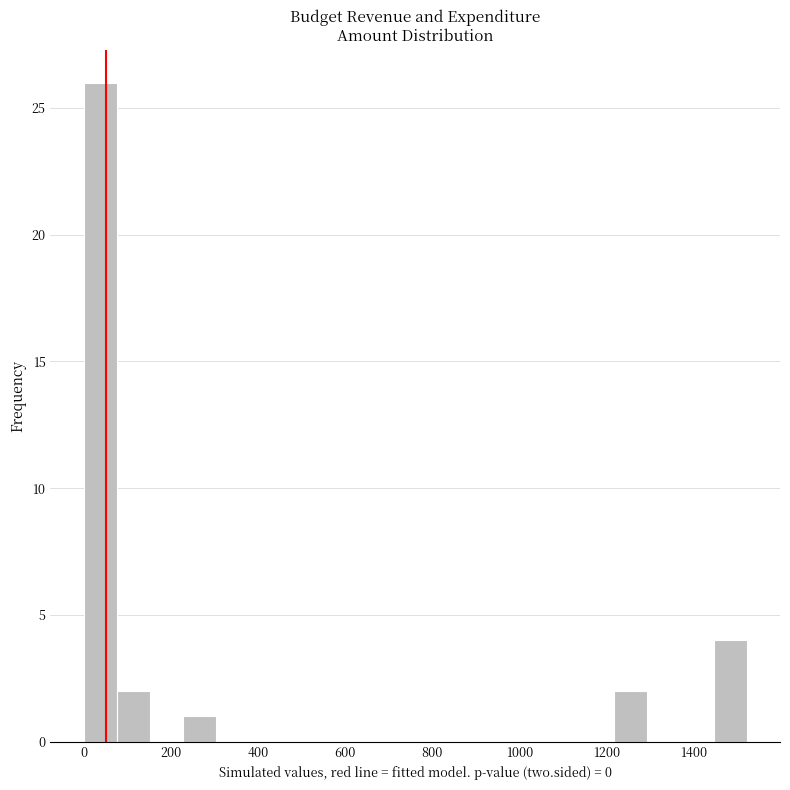

Around what value on the x-axis is the tallest bar? Give the approximate position of its centre, as read against the axis.

40